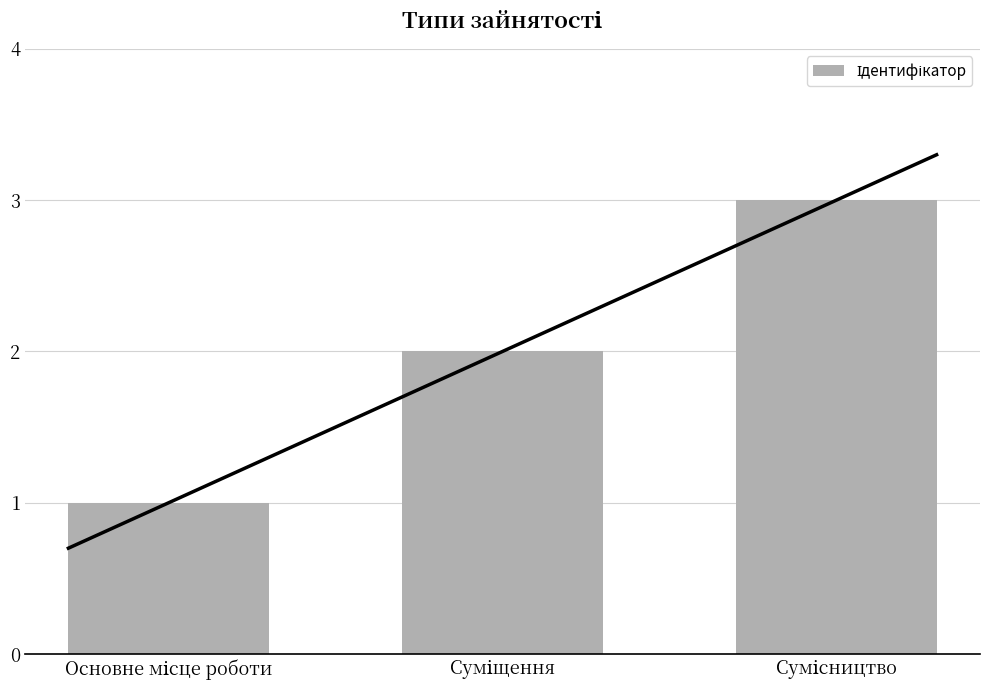

Count the values in the range 1 to 3.

3